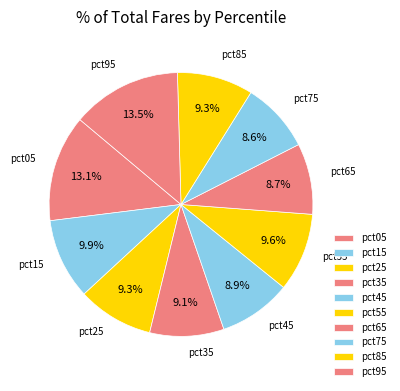

To the nearest percent, what portion does pct55 represent?

10%